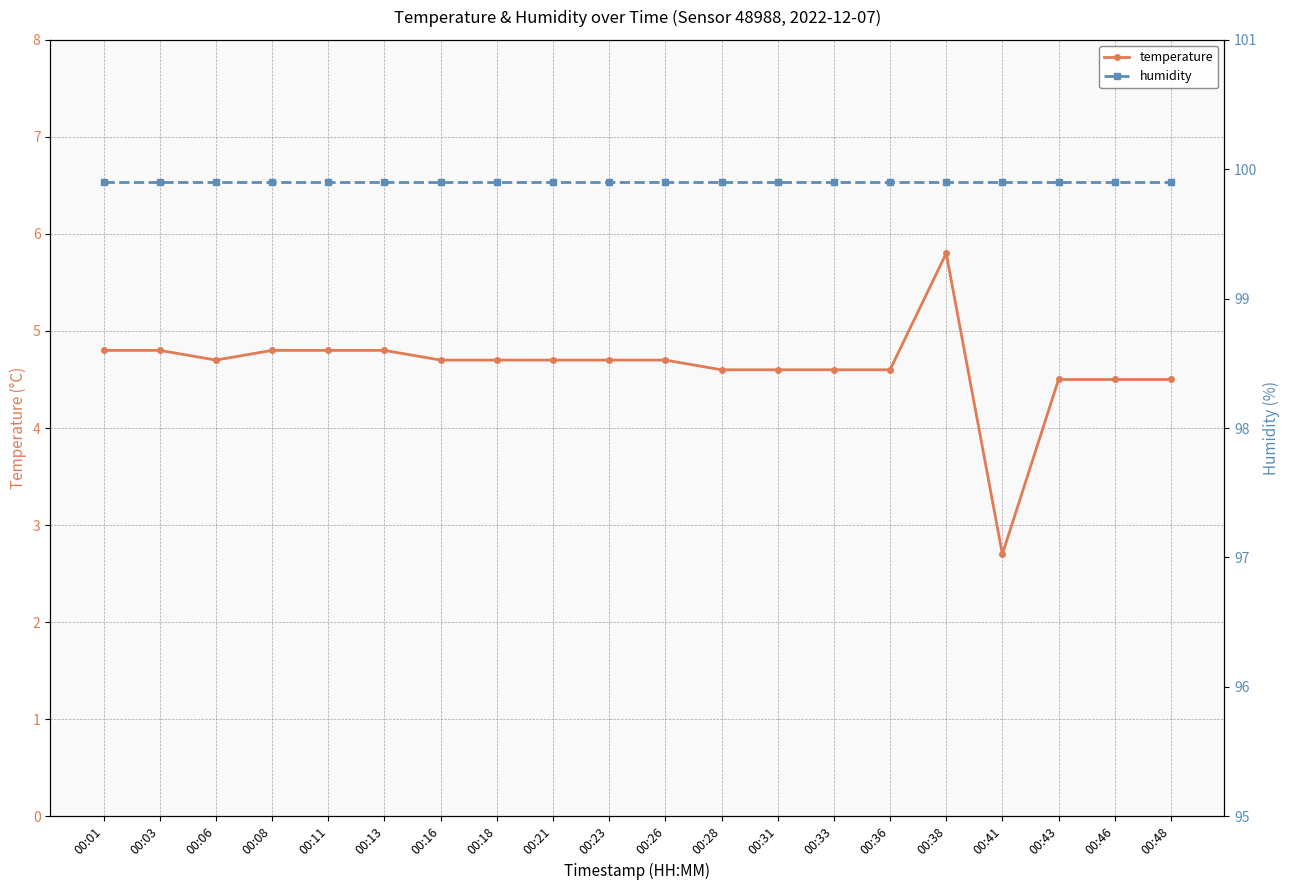

True or false: humidity and temperature intersect in this chart.

False